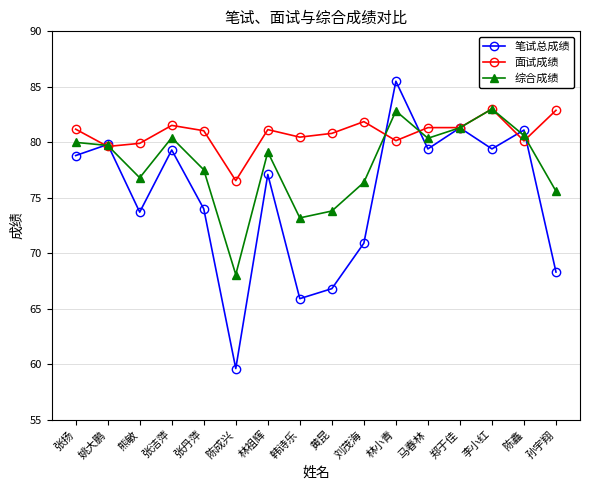

At how many categories does at least one series exceed 79?

15